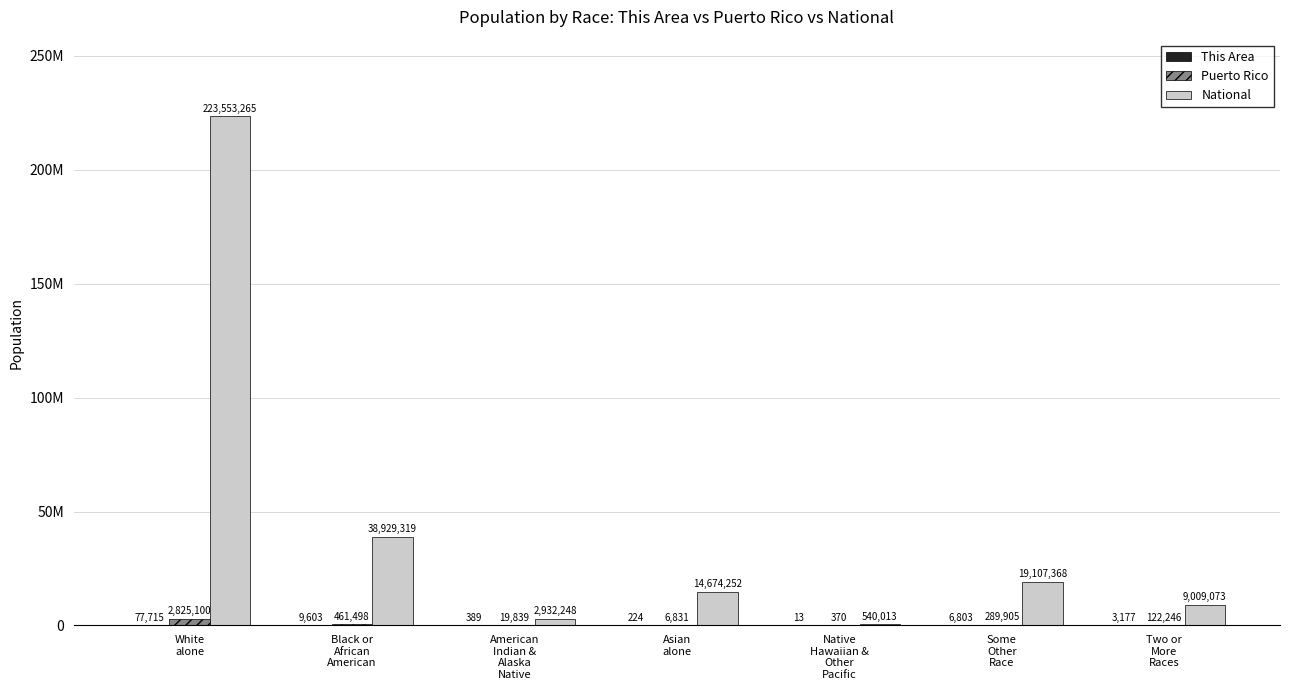

Does the chart contain stacked bars?

No